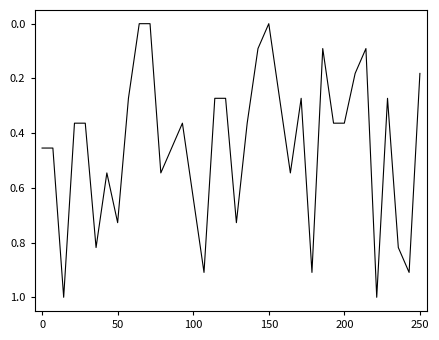

What is the difference between the maximum and minimum values?

1.0